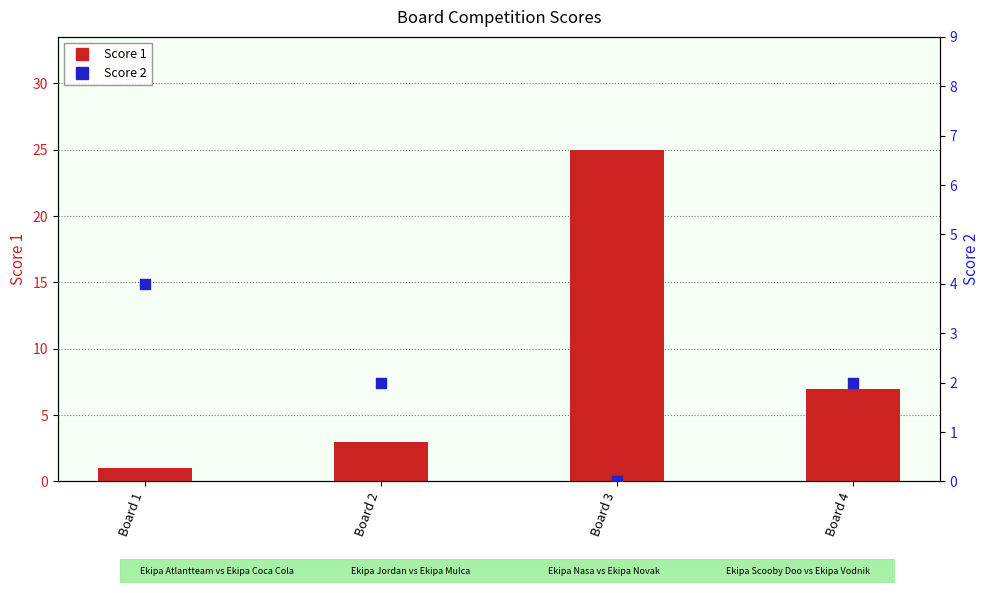

Which series has the largest total across all categories?

Score 1